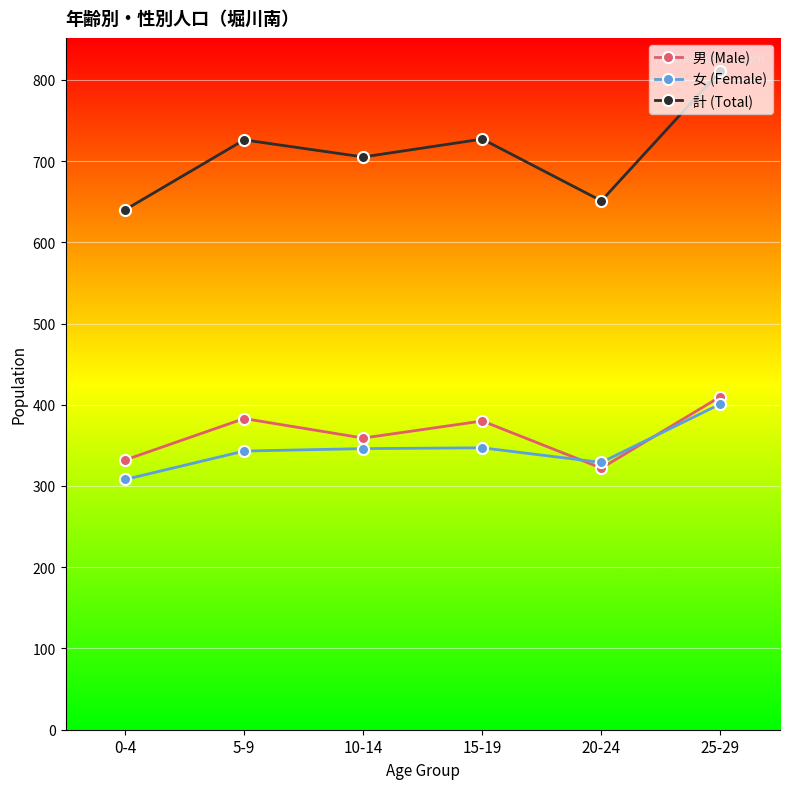

What is the value of the 女 (Female) point at the 5th from the left?

329